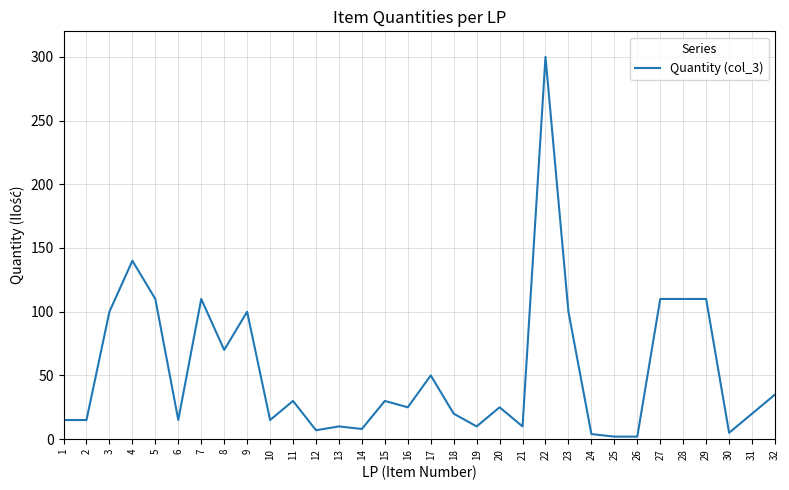

What is the change in value from 1 to 31?

+5